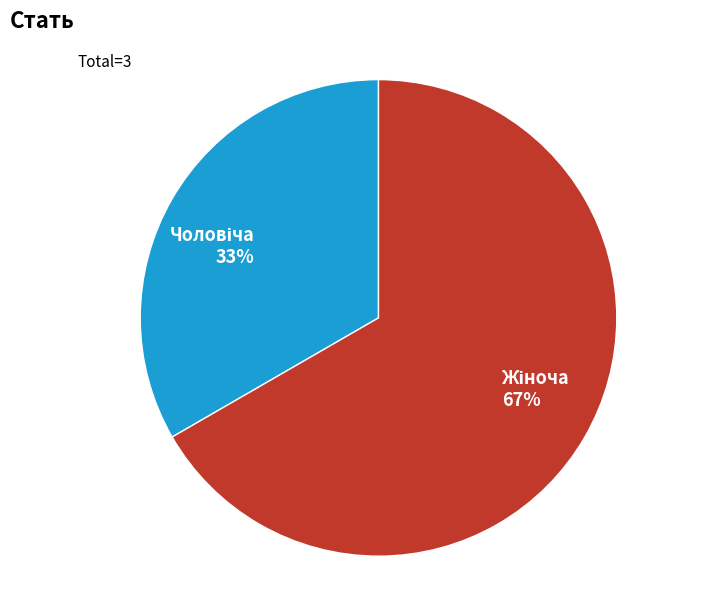

To the nearest percent, what is the average slice percentage?

50%